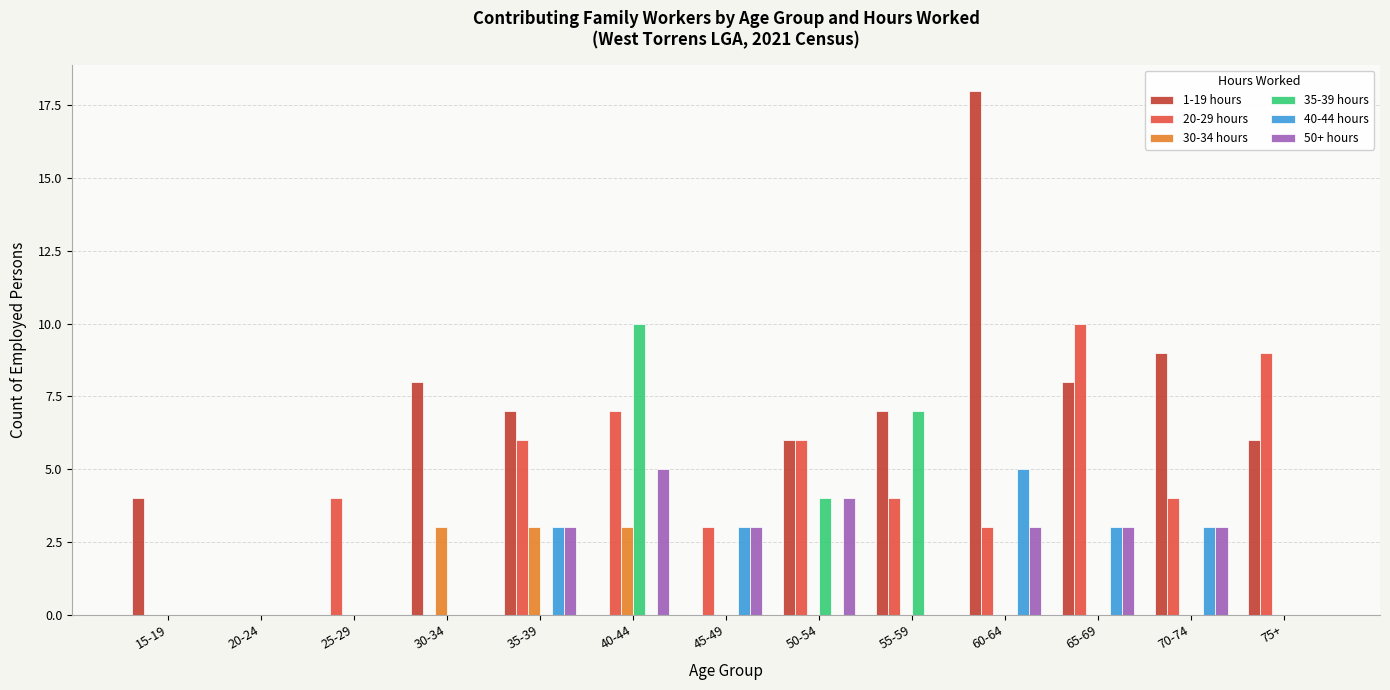

The 50+ hours series shows 3 at 35-39. True or false?

True